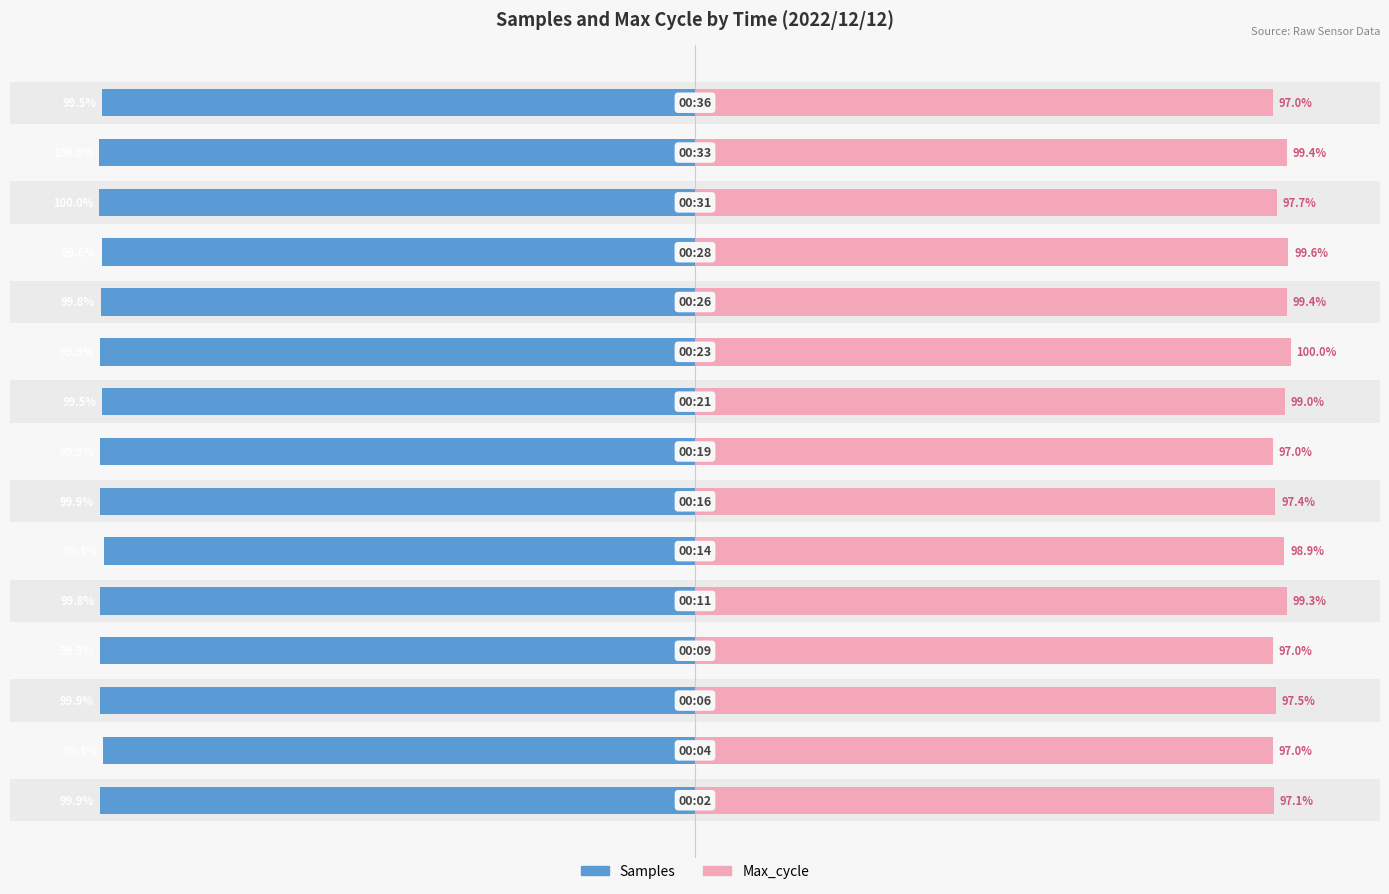

Is the value of Max_cycle at 4 greater than the value of Samples at 0?

Yes